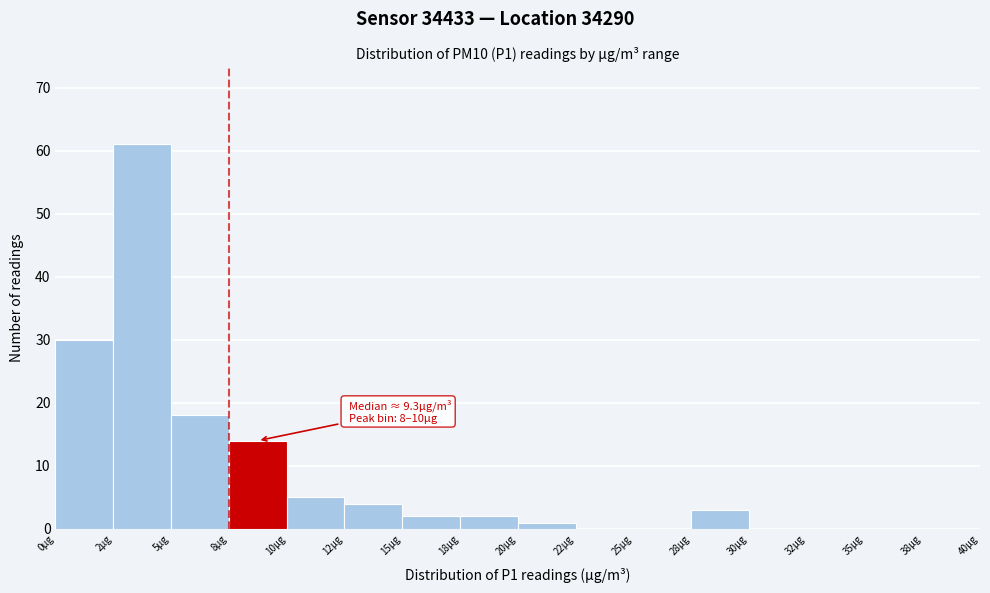

Reading left to right, extract all data points from this chart.

0µg=30	2µg=61	5µg=18	8µg=14	10µg=5	12µg=4	15µg=2	18µg=2	20µg=1	22µg=0	25µg=0	28µg=3	30µg=0	32µg=0	35µg=0	38µg=0